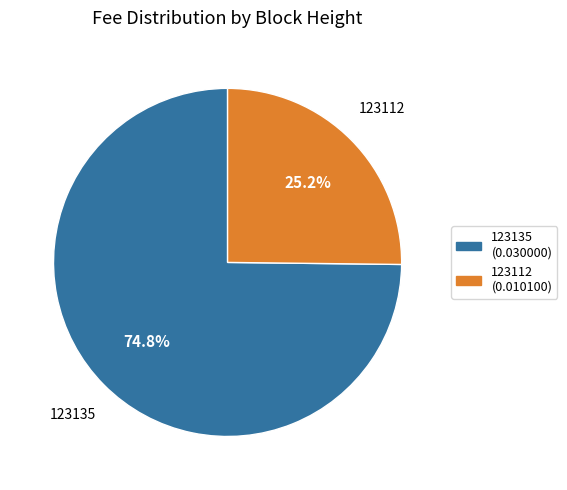

How much of the chart is everything except 123112?

74.8%